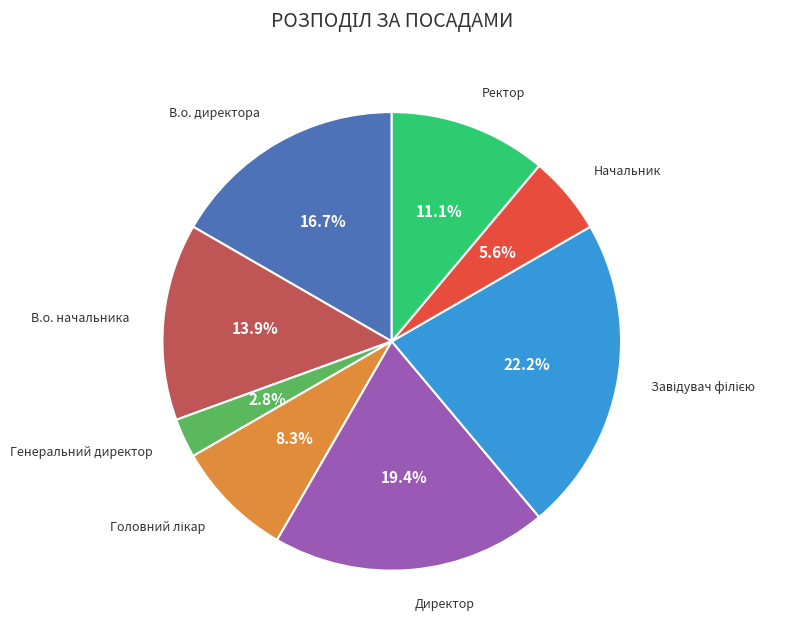

Is there any slice that represents more than half of the pie?

No